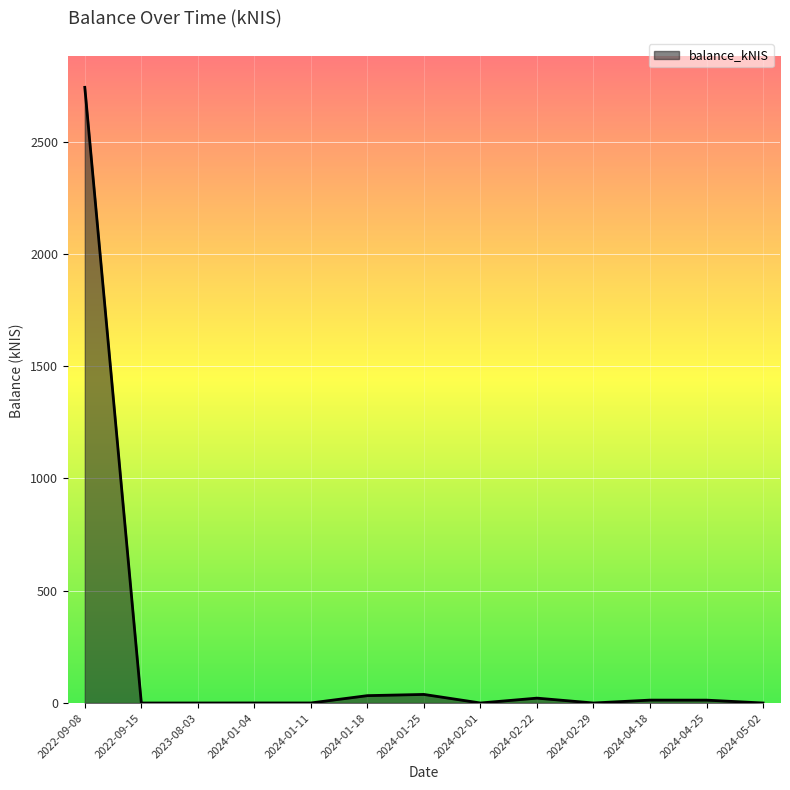

How many values exceed 0?

8